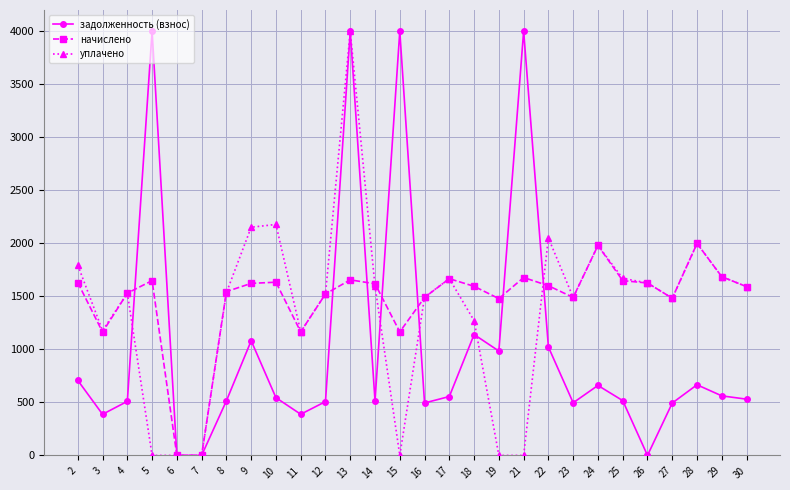

Where is the first local minimum for уплачено?

3